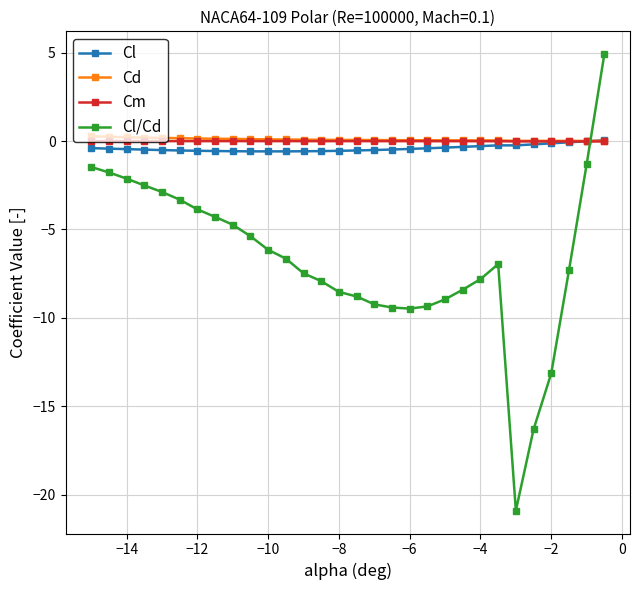

What is the value of the Cl/Cd point at the 18th from the left?

-9.4